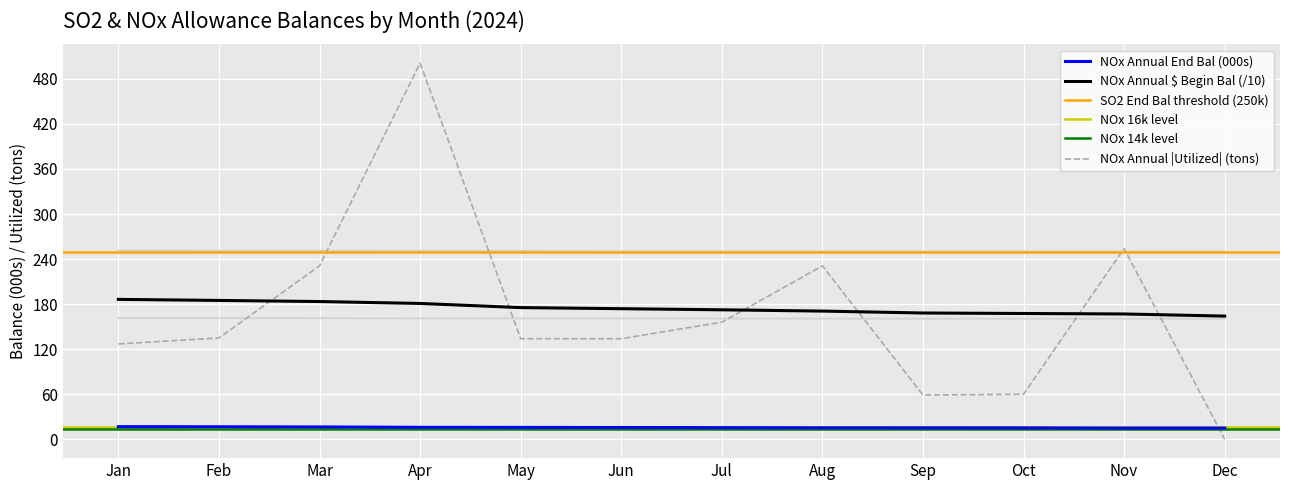

Reading left to right, extract all data points from this chart.

SO2 Dollars Begin Bal: 161.6	161.5	161.3	161.2	161.1	161.0	160.9	160.7	160.7	160.6	160.6	160.6
SO2 Quanities End Bal: 251.6	251.3	251.1	250.9	250.9	250.6	250.4	250.2	250.2	250.2	250.1	250.1
SO2 Dollars End Bal: 16.1	16.1	16.1	16.1	16.1	16.1	16.1	16.1	16.1	16.1	16.1	16.1
NOx Annual Dollars Begin Bal: 186.4	185.0	183.5	180.9	175.4	174.0	172.5	170.8	168.2	167.6	166.9	164.1
NOx Annual Quanities End Bal: 16.9	16.7	16.5	16.0	15.9	15.7	15.6	15.3	15.3	15.2	15.0	15.0
NOx Annual Quantities Utilized: 127.0	135.0	231.0	501.0	134.0	134.0	156.0	231.0	59.0	60.0	254.0	0.0